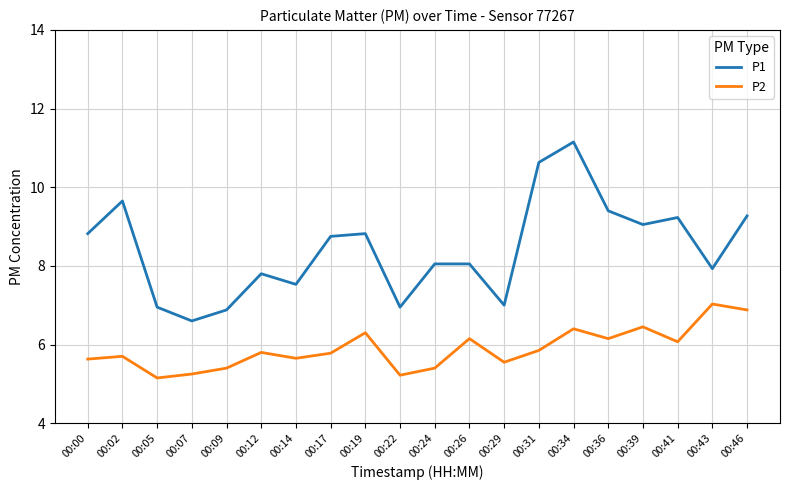

The value of P1 at 00:43 is 7.9. True or false?

True